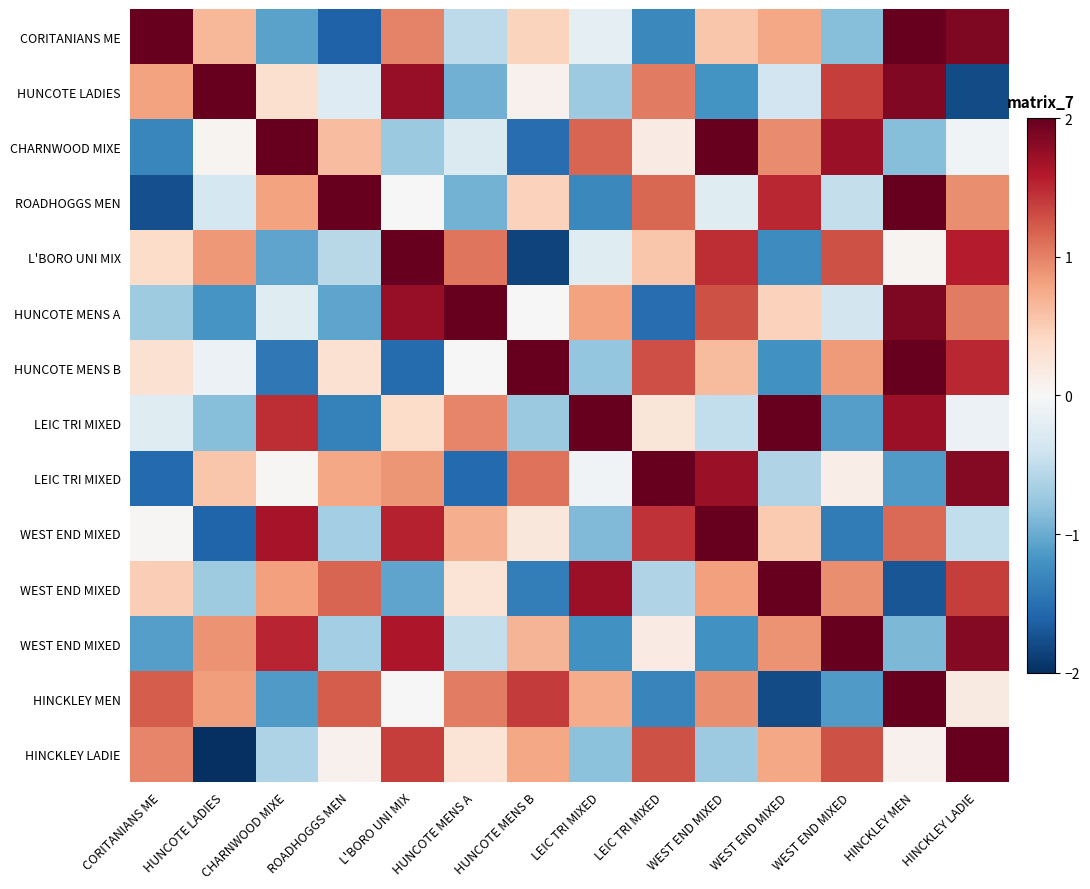

Which category has the highest value across all series?

CORITANIANS ME